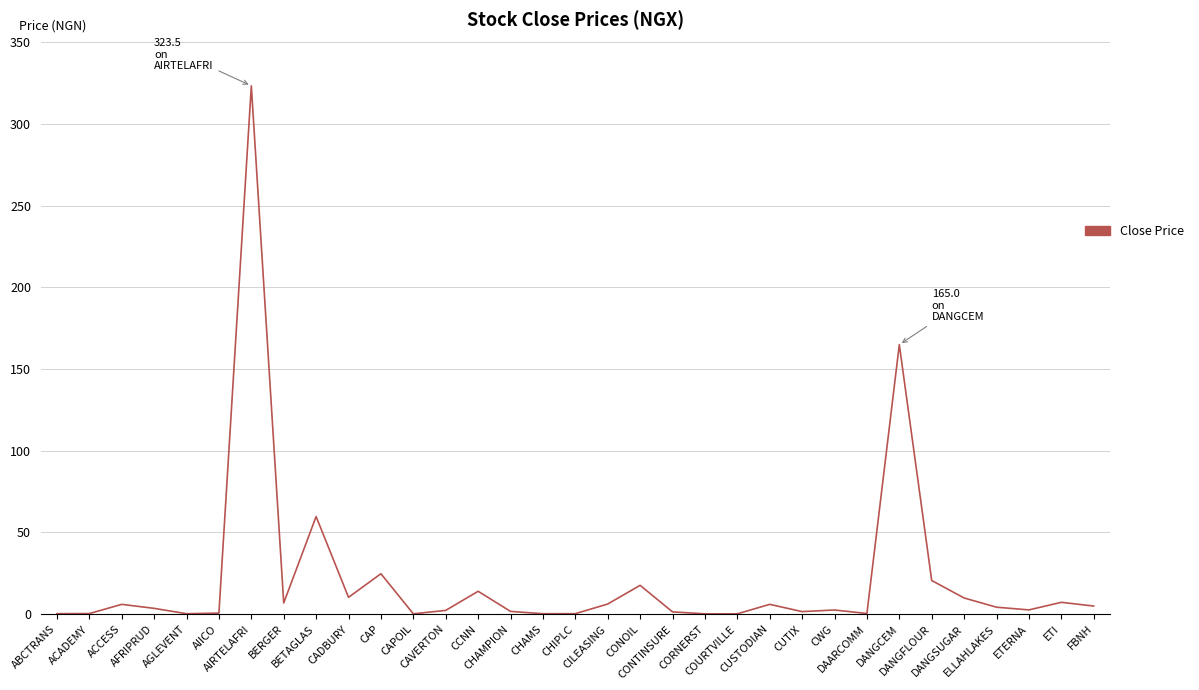

What is the smallest value displayed?

0.2